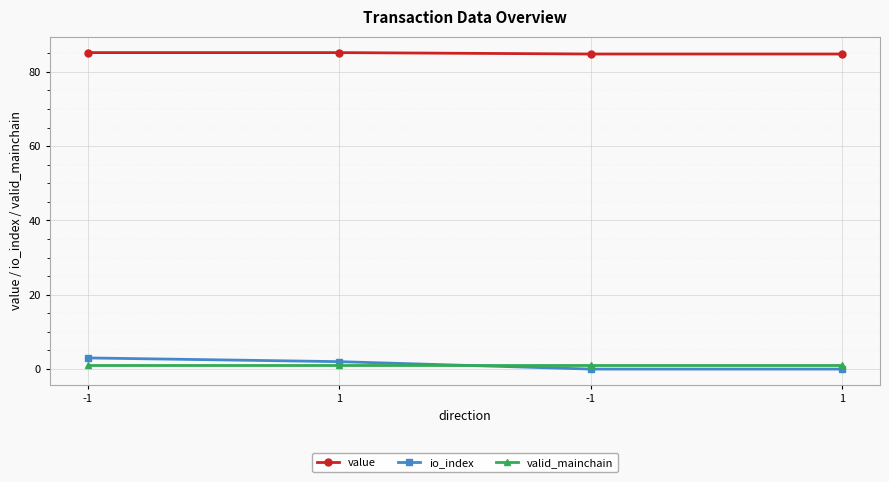

True or false: io_index has a value of 5.3 at -1.

False